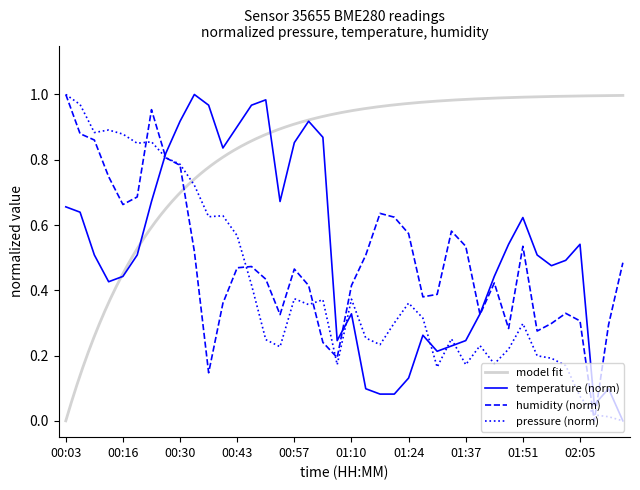

Between 01:40 and 01:27, which is larger?

01:40